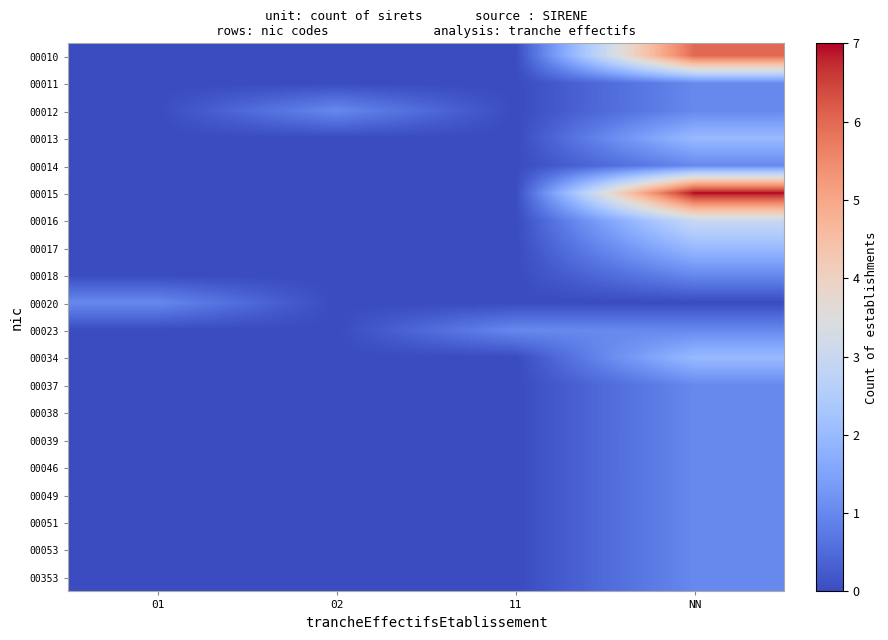

Rank the series by their maximum value, from highest to lowest.

00015, 00010, 00016, 00013, 00017, 00034, 00011, 00012, 00014, 00018, 00020, 00023, 00037, 00038, 00039, 00046, 00049, 00051, 00053, 00353